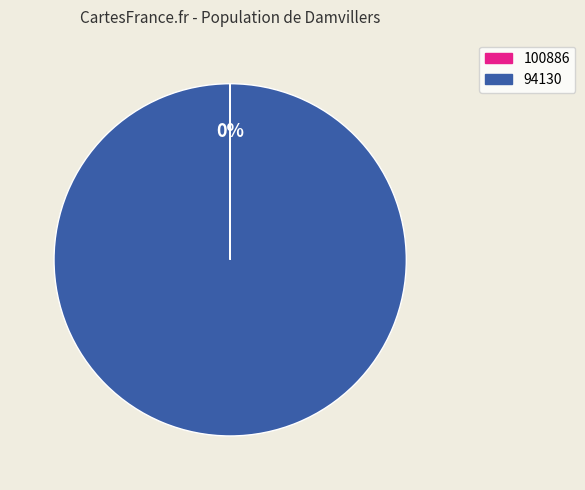

What is the largest slice in the pie chart?

94130